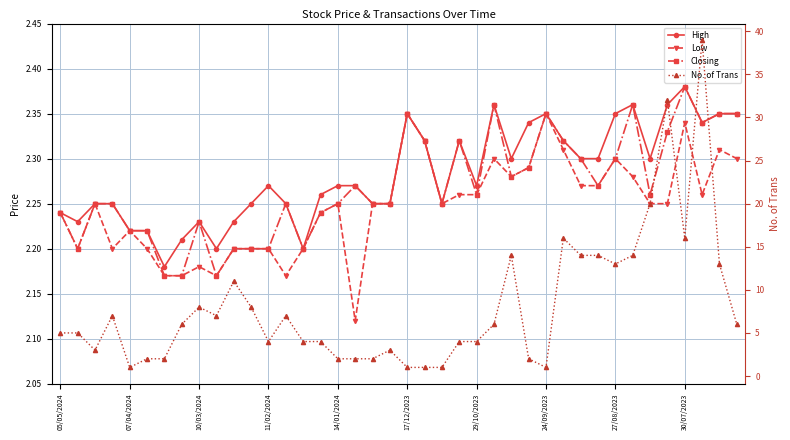

Which series has the largest total across all categories?

No. of Trans